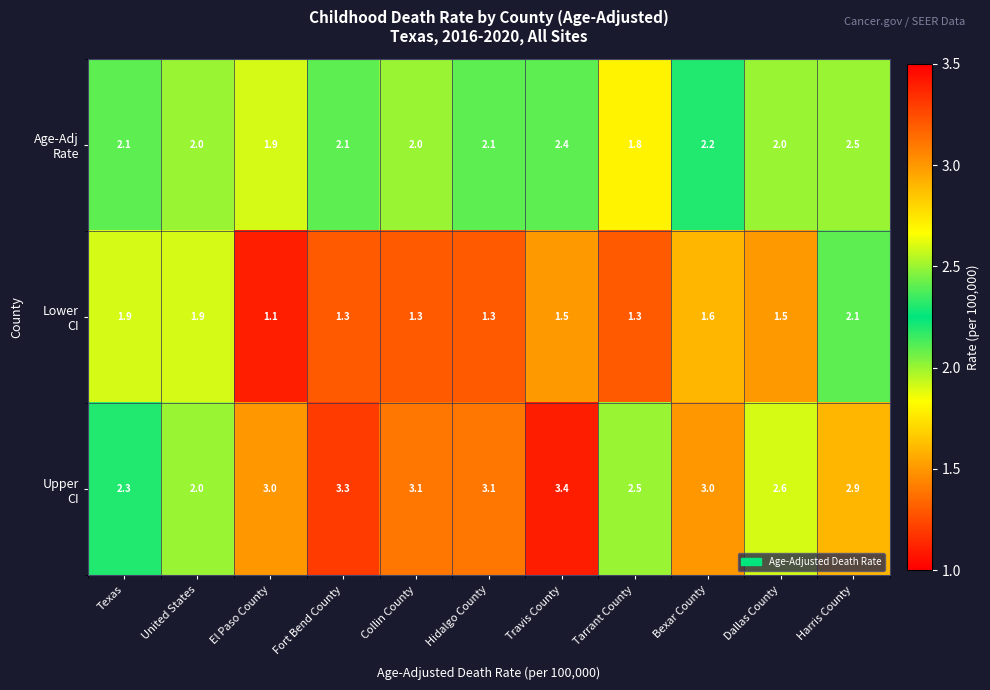

What is the smallest value displayed?

1.1